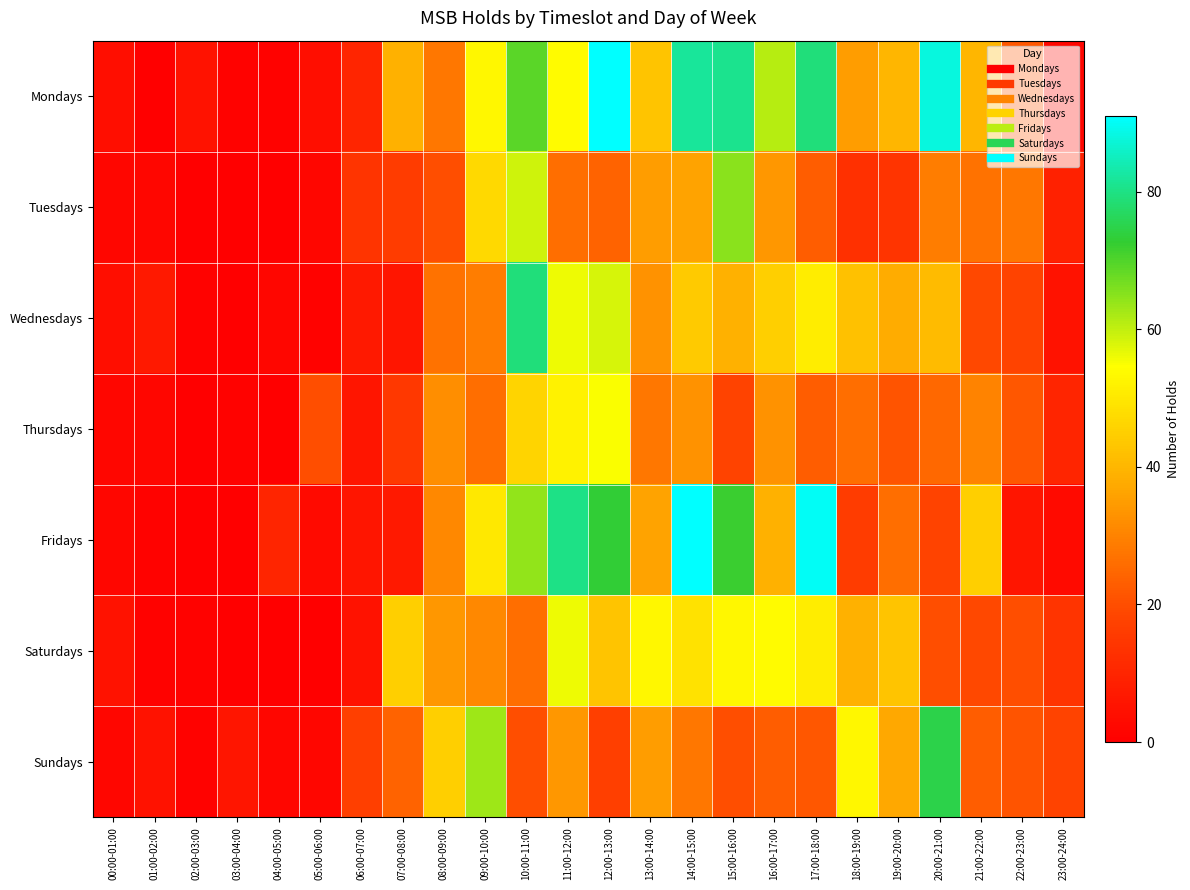

Reading left to right, extract all data points from this chart.

Mondays: 00:00-01:00=4	01:00-02:00=0	02:00-03:00=5	03:00-04:00=1	04:00-05:00=1	05:00-06:00=4	06:00-07:00=10	07:00-08:00=39	08:00-09:00=28	09:00-10:00=53	10:00-11:00=69	11:00-12:00=54	12:00-13:00=91	13:00-14:00=43	14:00-15:00=82	15:00-16:00=81	16:00-17:00=61	17:00-18:00=79	18:00-19:00=35	19:00-20:00=40	20:00-21:00=88	21:00-22:00=40	22:00-23:00=22	23:00-24:00=2
Tuesdays: 00:00-01:00=2	01:00-02:00=2	02:00-03:00=0	03:00-04:00=0	04:00-05:00=0	05:00-06:00=2	06:00-07:00=14	07:00-08:00=16	08:00-09:00=20	09:00-10:00=47	10:00-11:00=59	11:00-12:00=26	12:00-13:00=24	13:00-14:00=35	14:00-15:00=36	15:00-16:00=65	16:00-17:00=34	17:00-18:00=23	18:00-19:00=13	19:00-20:00=14	20:00-21:00=29	21:00-22:00=27	22:00-23:00=28	23:00-24:00=9
Wednesdays: 00:00-01:00=4	01:00-02:00=7	02:00-03:00=1	03:00-04:00=0	04:00-05:00=2	05:00-06:00=1	06:00-07:00=7	07:00-08:00=6	08:00-09:00=27	09:00-10:00=29	10:00-11:00=79	11:00-12:00=56	12:00-13:00=58	13:00-14:00=33	14:00-15:00=44	15:00-16:00=39	16:00-17:00=45	17:00-18:00=51	18:00-19:00=42	19:00-20:00=38	20:00-21:00=41	21:00-22:00=19	22:00-23:00=18	23:00-24:00=5
Thursdays: 00:00-01:00=2	01:00-02:00=2	02:00-03:00=0	03:00-04:00=1	04:00-05:00=0	05:00-06:00=20	06:00-07:00=6	07:00-08:00=15	08:00-09:00=32	09:00-10:00=26	10:00-11:00=46	11:00-12:00=52	12:00-13:00=55	13:00-14:00=28	14:00-15:00=33	15:00-16:00=18	16:00-17:00=33	17:00-18:00=23	18:00-19:00=26	19:00-20:00=21	20:00-21:00=25	21:00-22:00=30	22:00-23:00=22	23:00-24:00=10
Fridays: 00:00-01:00=2	01:00-02:00=1	02:00-03:00=0	03:00-04:00=0	04:00-05:00=10	05:00-06:00=3	06:00-07:00=6	07:00-08:00=7	08:00-09:00=31	09:00-10:00=50	10:00-11:00=64	11:00-12:00=80	12:00-13:00=73	13:00-14:00=36	14:00-15:00=91	15:00-16:00=72	16:00-17:00=39	17:00-18:00=90	18:00-19:00=16	19:00-20:00=26	20:00-21:00=18	21:00-22:00=45	22:00-23:00=6	23:00-24:00=3
Saturdays: 00:00-01:00=5	01:00-02:00=1	02:00-03:00=1	03:00-04:00=0	04:00-05:00=0	05:00-06:00=0	06:00-07:00=5	07:00-08:00=45	08:00-09:00=34	09:00-10:00=31	10:00-11:00=26	11:00-12:00=56	12:00-13:00=43	13:00-14:00=53	14:00-15:00=49	15:00-16:00=53	16:00-17:00=54	17:00-18:00=51	18:00-19:00=39	19:00-20:00=43	20:00-21:00=20	21:00-22:00=19	22:00-23:00=20	23:00-24:00=14
Sundays: 00:00-01:00=2	01:00-02:00=5	02:00-03:00=1	03:00-04:00=6	04:00-05:00=2	05:00-06:00=2	06:00-07:00=17	07:00-08:00=24	08:00-09:00=45	09:00-10:00=63	10:00-11:00=20	11:00-12:00=34	12:00-13:00=17	13:00-14:00=35	14:00-15:00=28	15:00-16:00=20	16:00-17:00=23	17:00-18:00=22	18:00-19:00=53	19:00-20:00=37	20:00-21:00=75	21:00-22:00=23	22:00-23:00=21	23:00-24:00=18